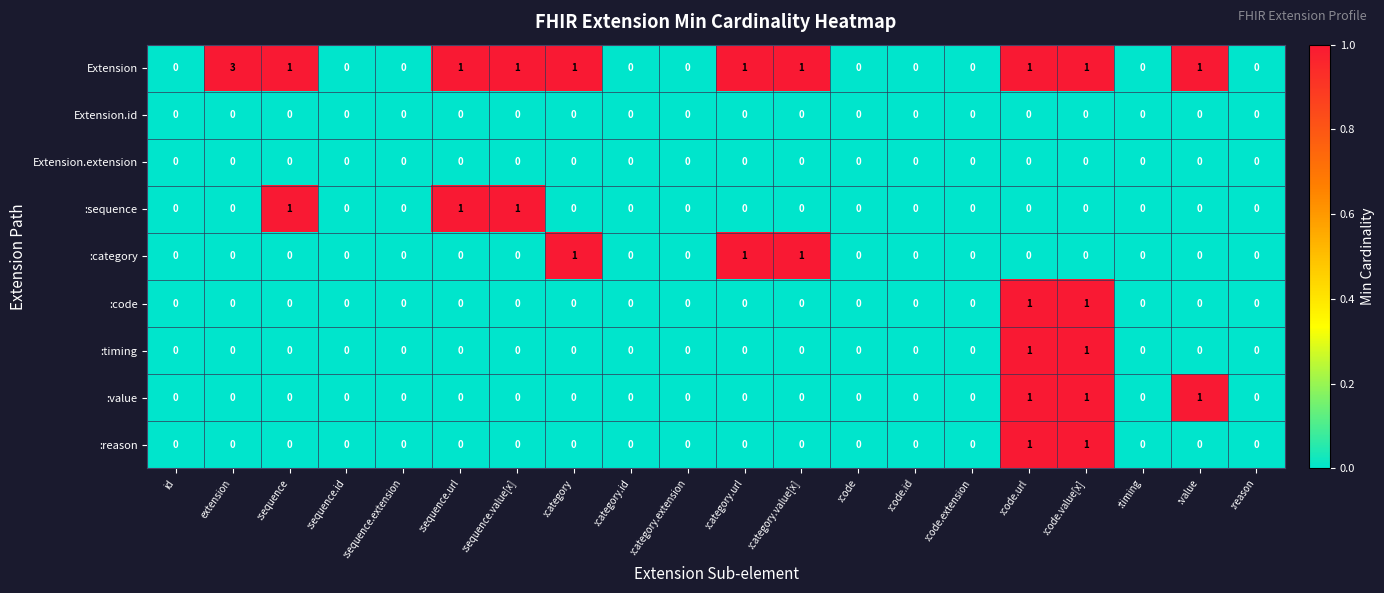

The Extension.id series shows 0 at :category.value[x]. True or false?

True